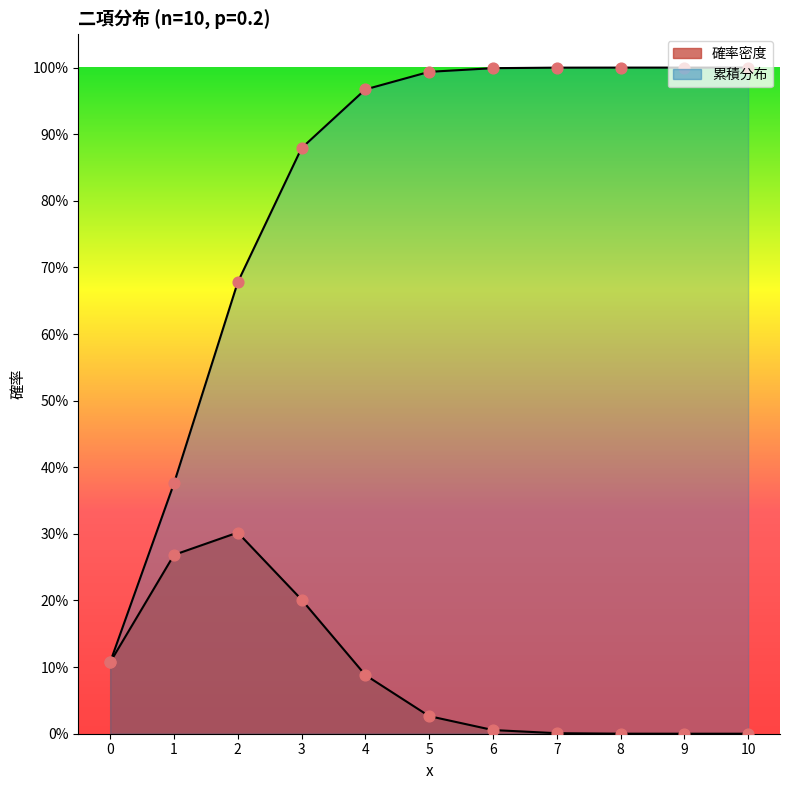

What is the total value across all series at 4?

1.1